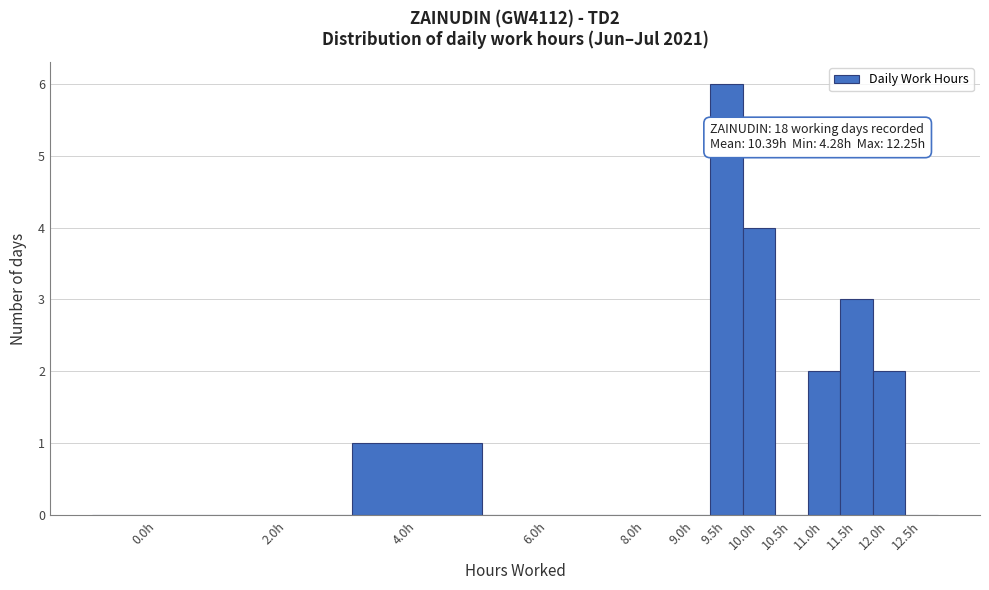

Reading right to left, what are all the values shown in this chart?

12.5h=0	12.0h=2	11.5h=3	11.0h=2	10.5h=0	10.0h=4	9.5h=6	9.0h=0	8.0h=0	6.0h=0	4.0h=1	2.0h=0	0.0h=0